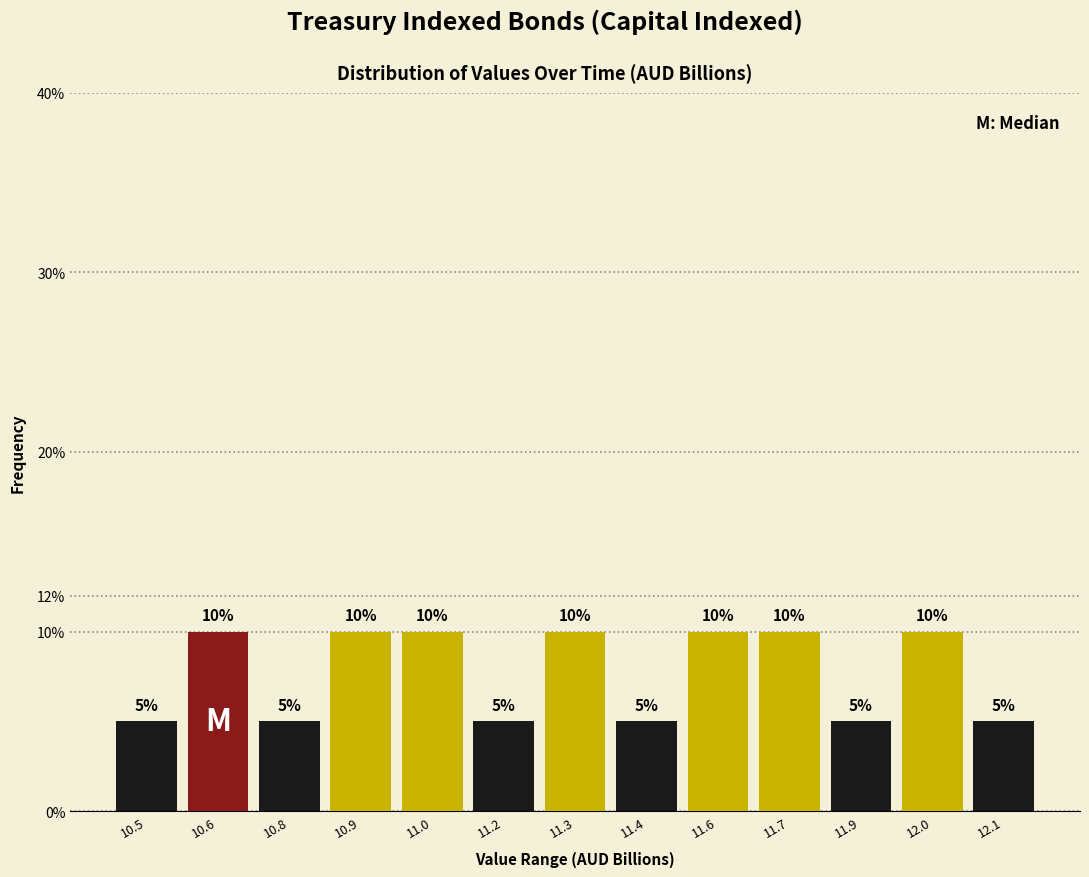

Reading left to right, list all the values displayed in this chart.

10.5=5	10.6=10	10.8=5	10.9=10	11.0=10	11.2=5	11.3=10	11.4=5	11.6=10	11.7=10	11.9=5	12.0=10	12.1=5